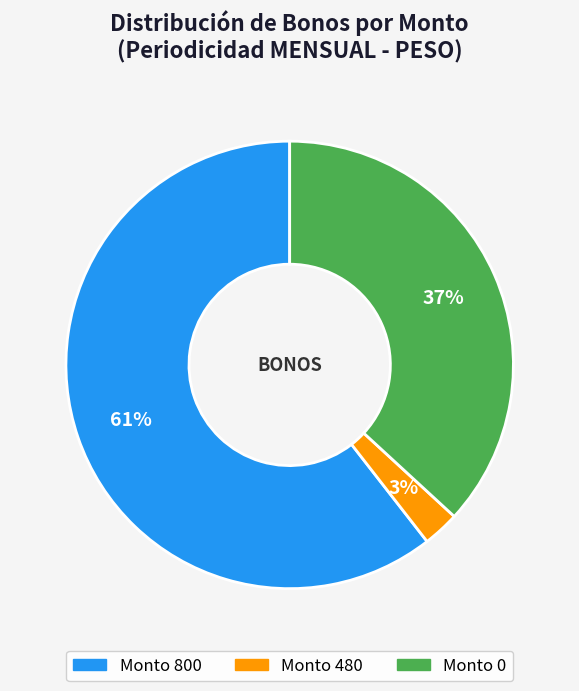

Is there a majority slice in this chart?

Yes